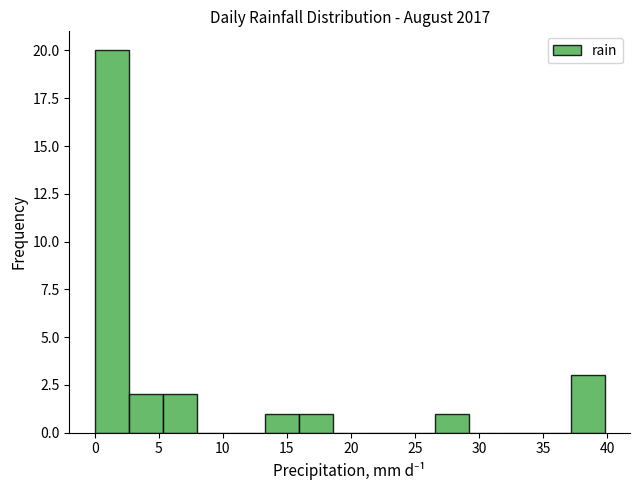

Reading left to right, transcribe this chart: for each bar, give the range it covers on the x-axis and its height. Neither the bar edges nor the heights are printed on the chart, so give them approximately, as read against the axes.

0.0 to 2.5: 20
2.5 to 5.5: 2
5.5 to 8.0: 2
8.0 to 10.5: 0
10.5 to 13.5: 0
13.5 to 16.0: 1
16.0 to 18.5: 1
18.5 to 21.0: 0
21.0 to 24.0: 0
24.0 to 26.5: 0
26.5 to 29.0: 1
29.0 to 32.0: 0
32.0 to 34.5: 0
34.5 to 37.0: 0
37.0 to 40.0: 3